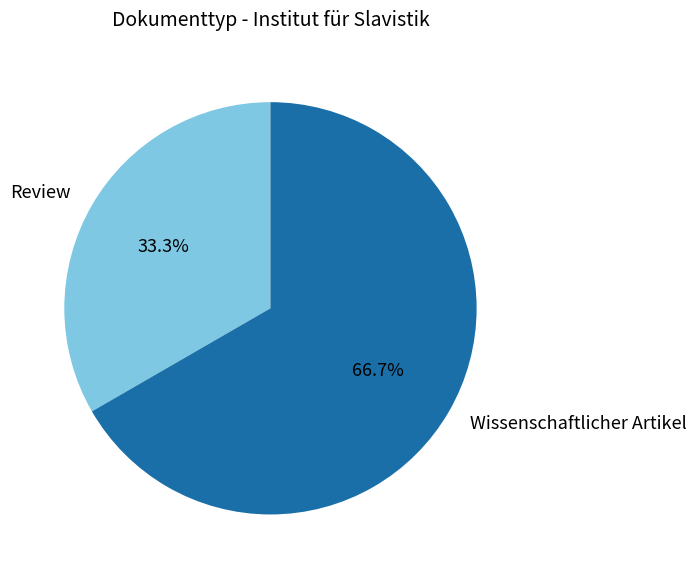

Is there any slice that represents more than half of the pie?

Yes